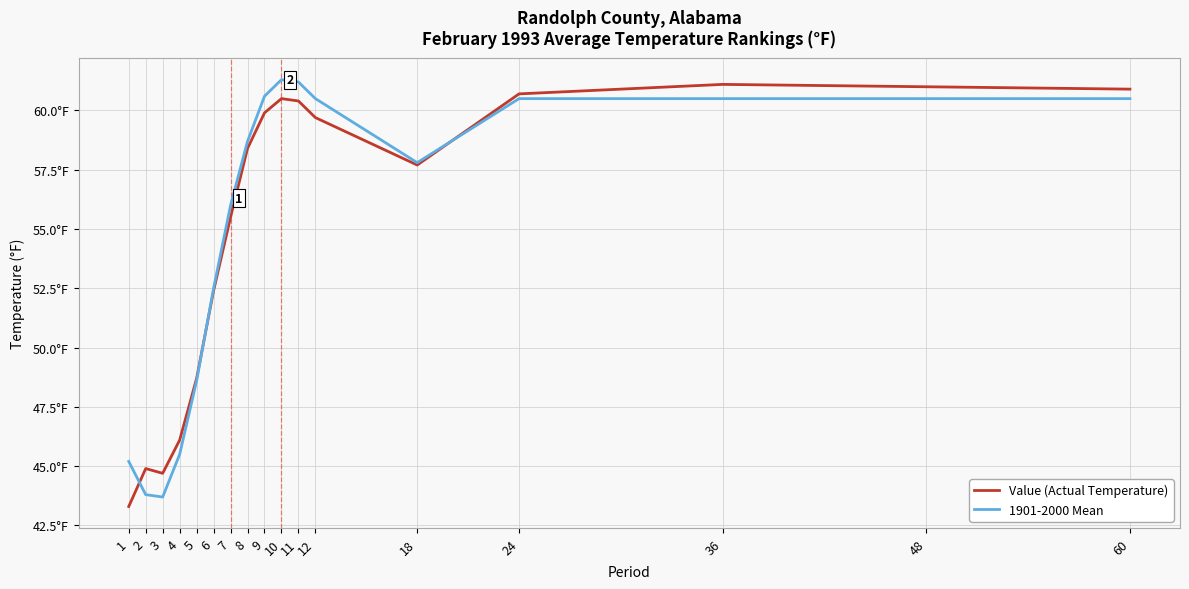

What are all the series names shown in the legend?

Value (Actual Temperature), 1901-2000 Mean